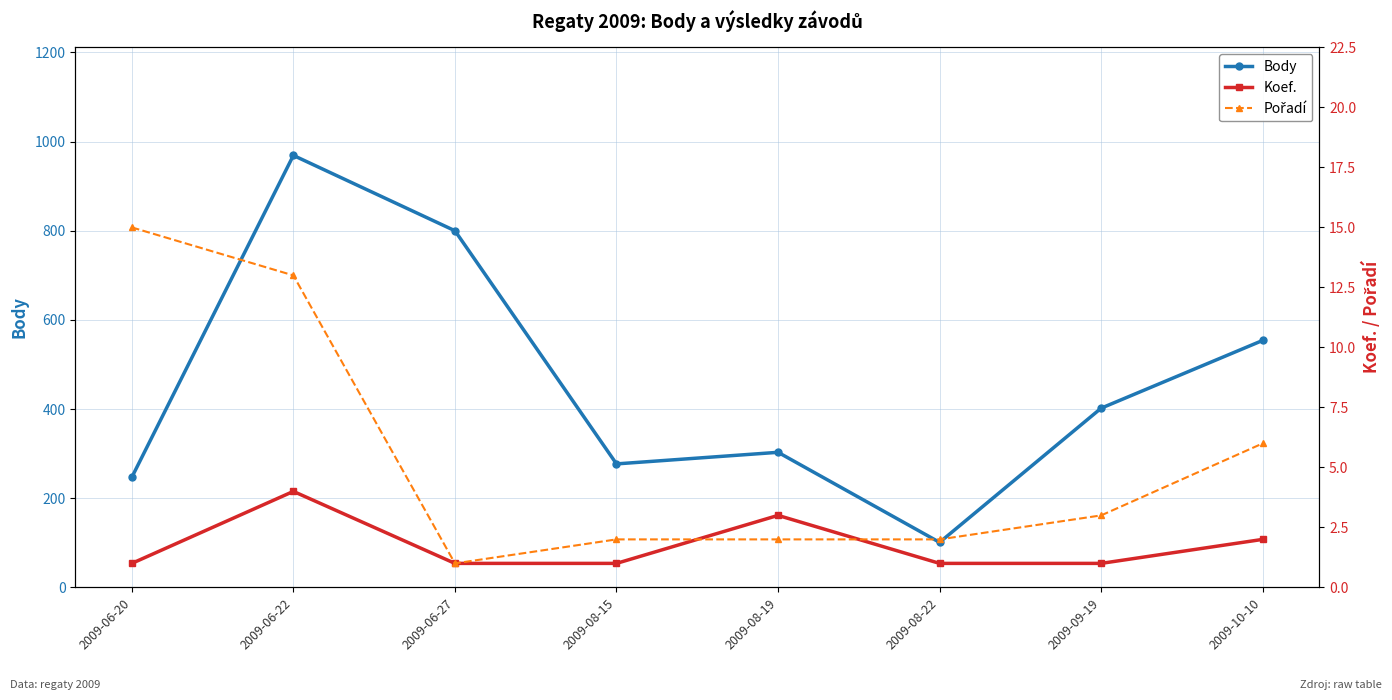

How many lines are shown in the chart?

3